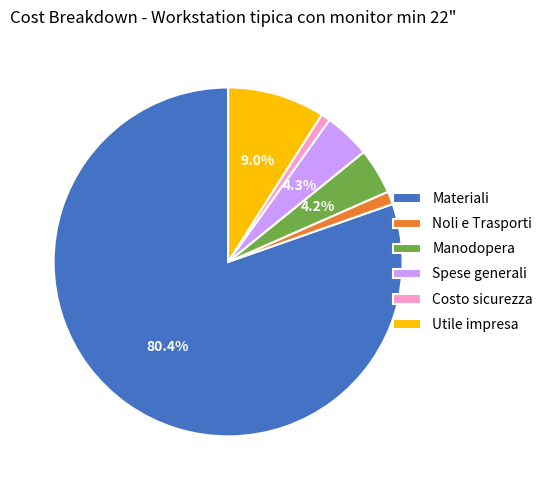

Which slice represents more than half of the pie?

Materiali